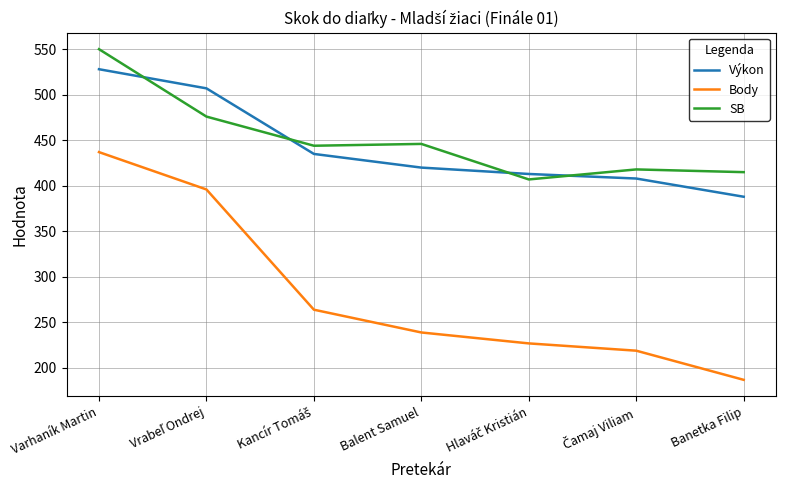

Rank the series at Banetka Filip from lowest to highest value.

Body, Výkon, SB